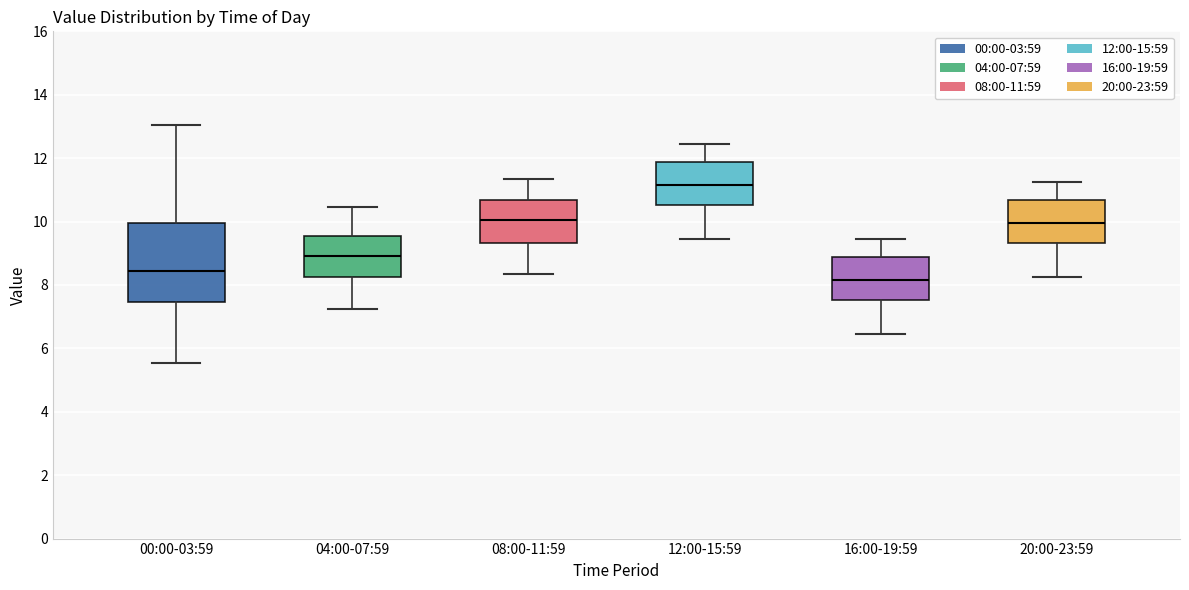

Reading left to right, read every box against the y-axis: the position of its median line, the range the box covers, and the ends of its whiskers. The values are not printed on the chart, so give them approximately, as read against the axis.

00:00-03:59: median 8.4, box 7.4 to 10.0, whiskers 5.6 to 13.0
04:00-07:59: median 9.0, box 8.2 to 9.6, whiskers 7.2 to 10.4
08:00-11:59: median 10.0, box 9.4 to 10.6, whiskers 8.4 to 11.4
12:00-15:59: median 11.2, box 10.6 to 11.8, whiskers 9.4 to 12.4
16:00-19:59: median 8.2, box 7.6 to 8.8, whiskers 6.4 to 9.4
20:00-23:59: median 10.0, box 9.4 to 10.6, whiskers 8.2 to 11.2